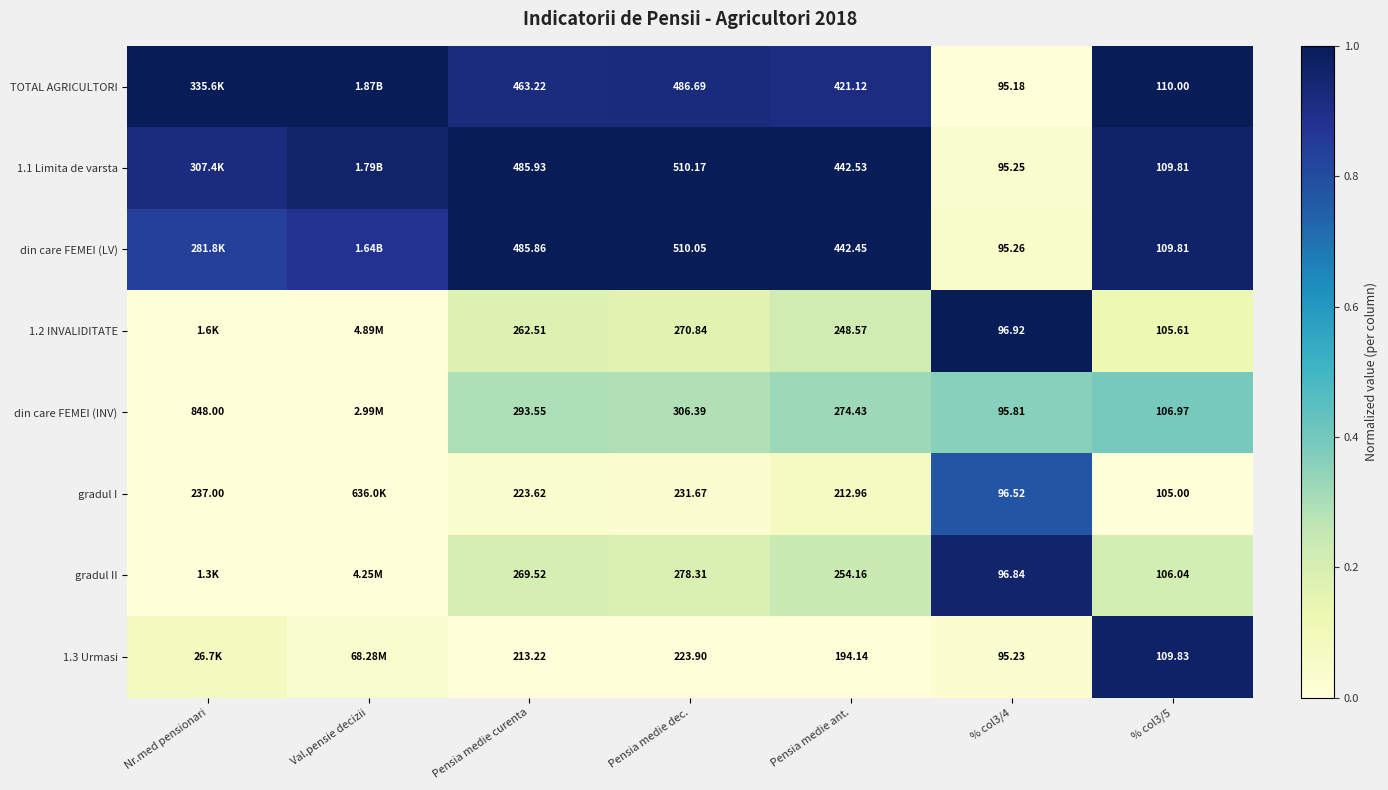

Which category has the lowest value across all series?

% col3/4